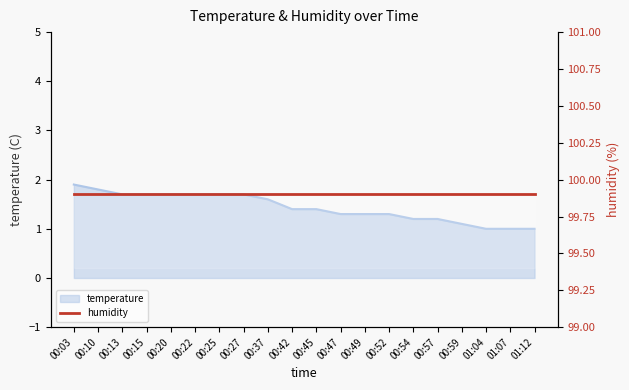

What position from the right is 00:42?

11